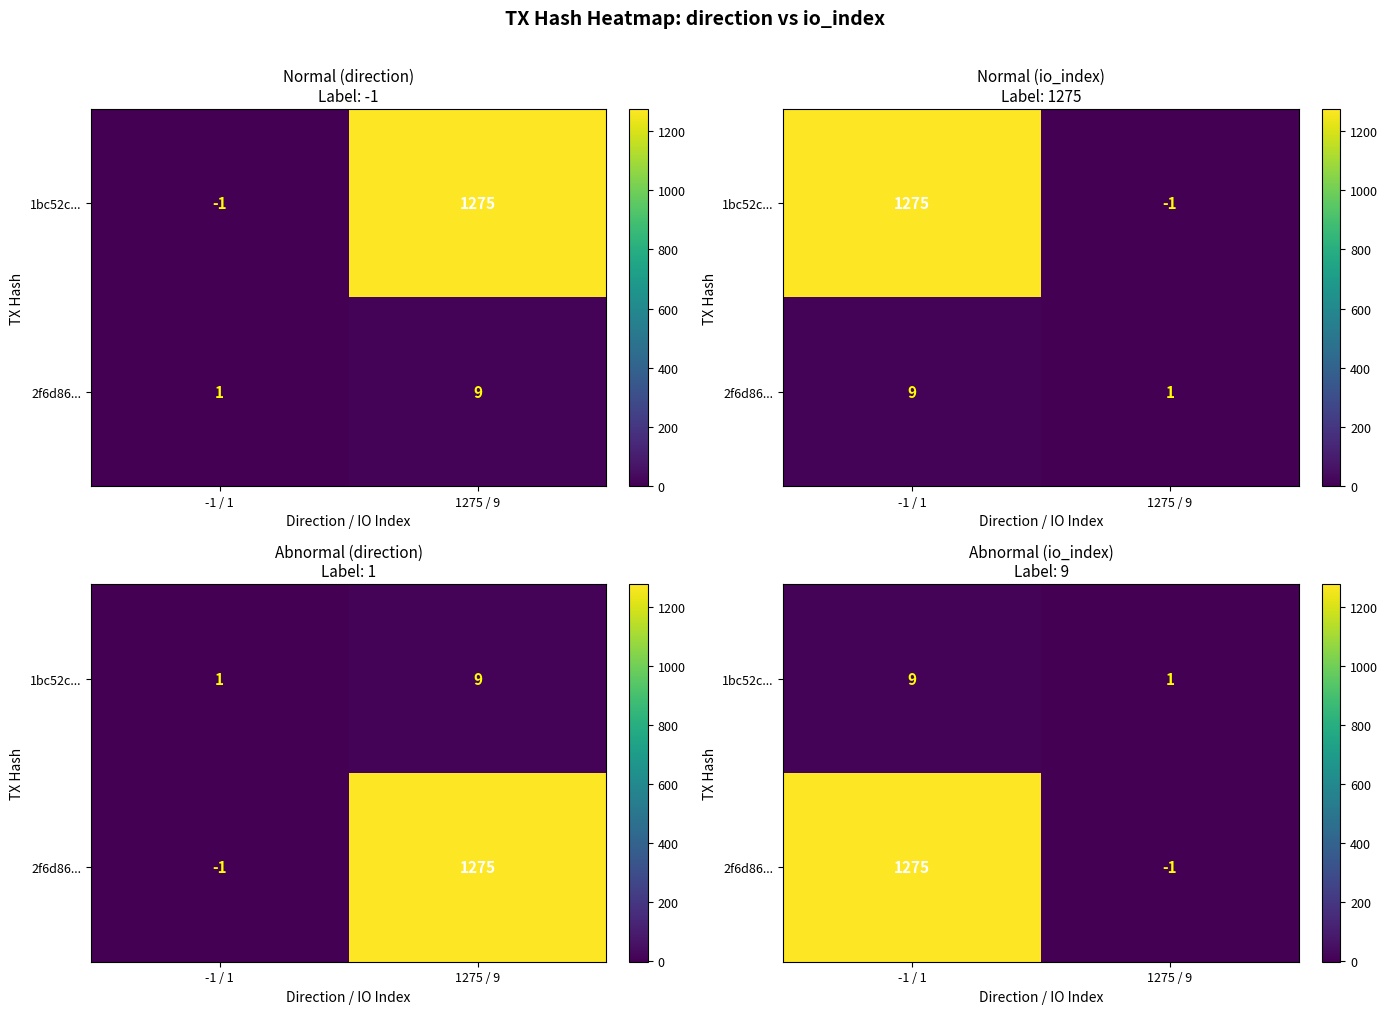

At which category is the sum across all series the highest?

-1 / 1